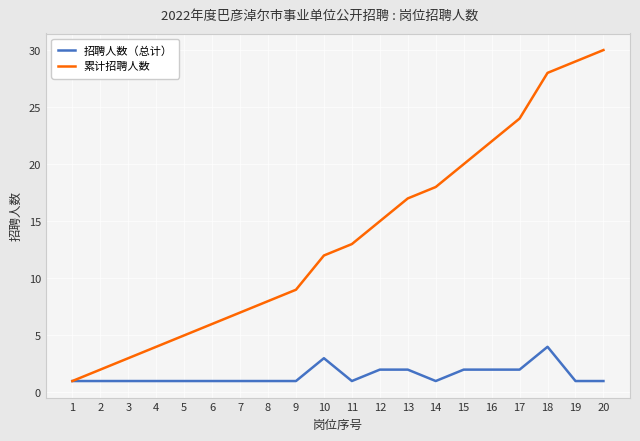

Which series changed the most between 3 and 13?

累计招聘人数